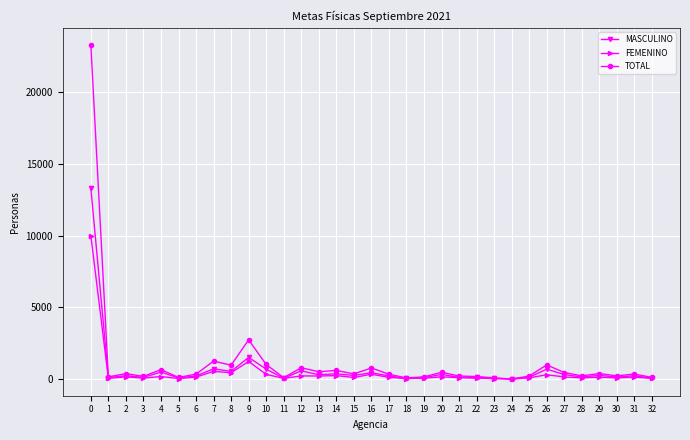

Which series changed the most between 9 and 13?

TOTAL